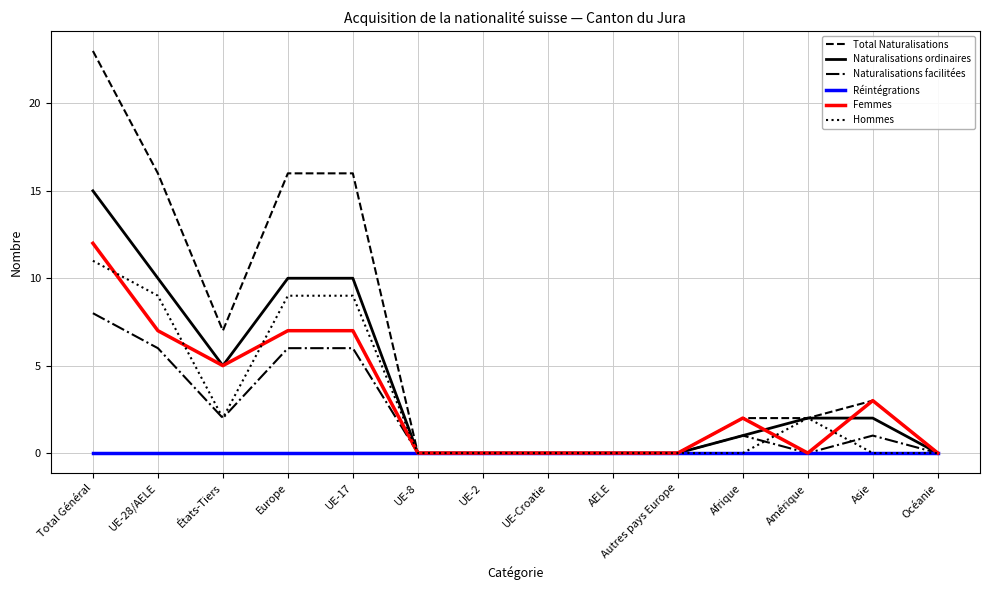

The value of Naturalisations ordinaires at Total Général is 27. True or false?

False